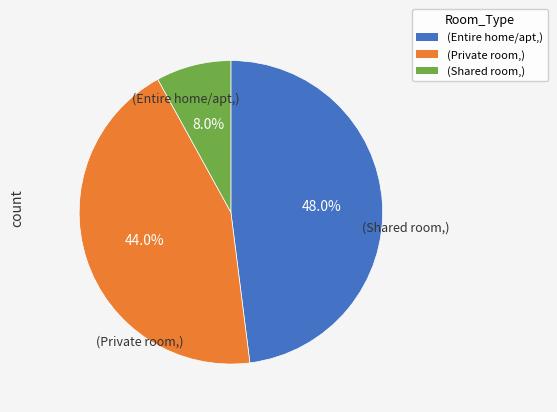

How many slices are in this pie chart?

3